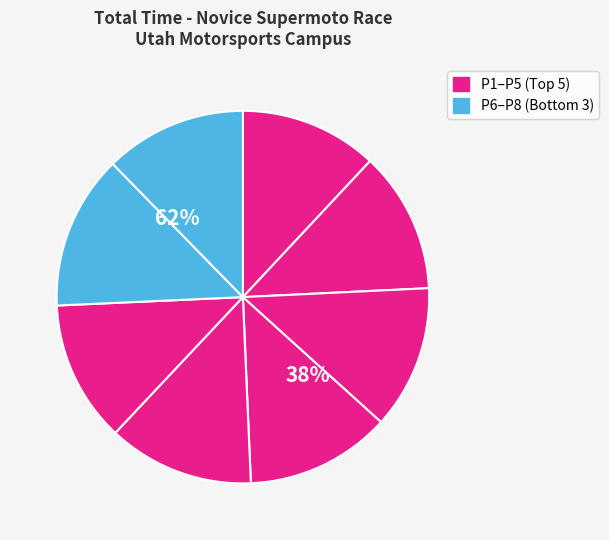

To the nearest percent, what percentage of the pie is Nikolas Lenning?

12%